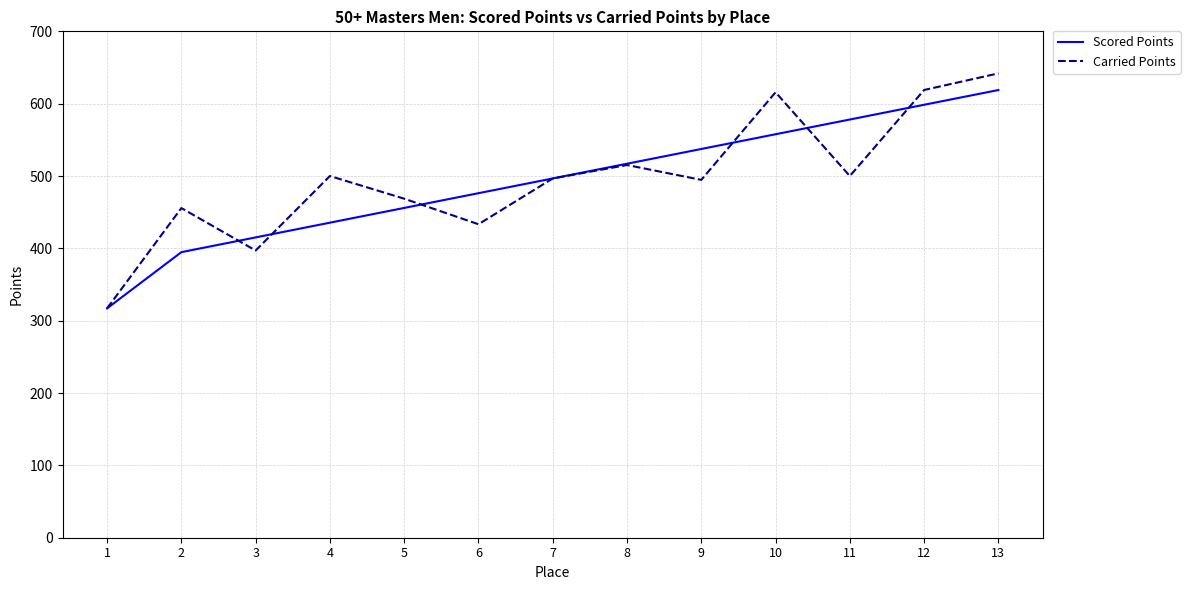

At 11, list the series in order from largest to smallest.

Scored Points, Carried Points